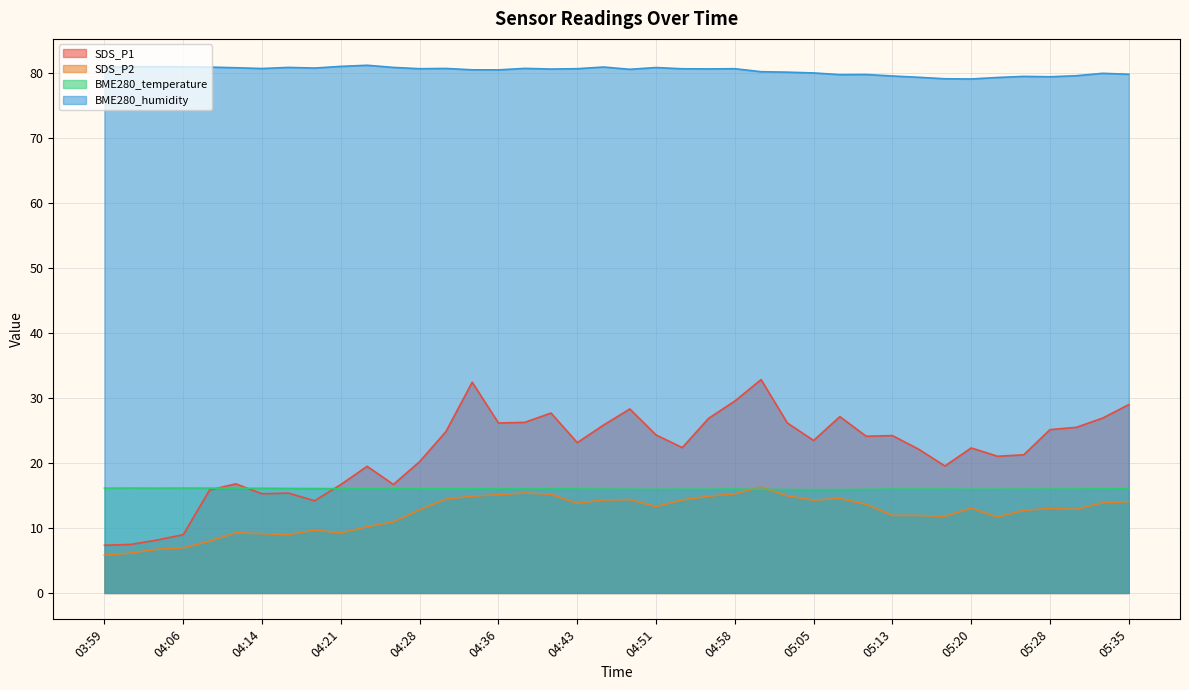

What is the difference between the maximum and minimum values in the BME280_humidity series?

2.1